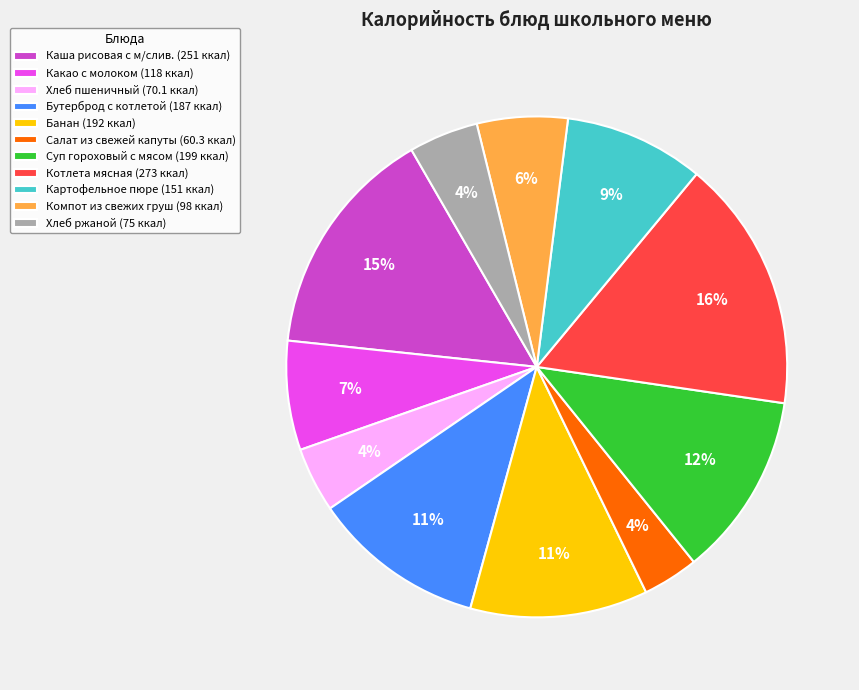

Is the sum of Компот из свежих груш (98 ккал) and Хлеб ржаной (75 ккал) greater than half?

No